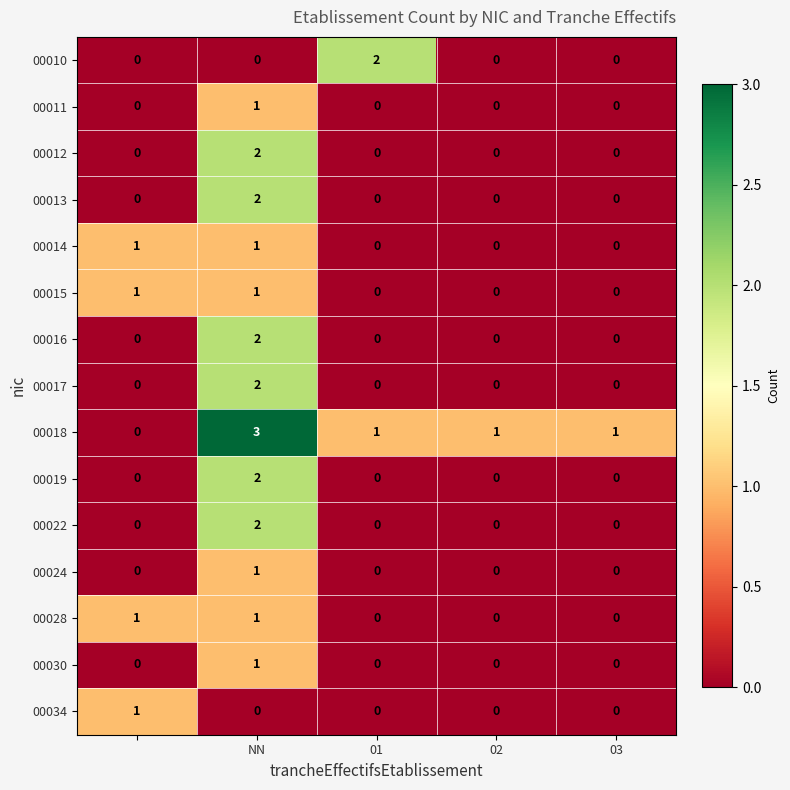

Which series has the largest range (max minus min)?

00018